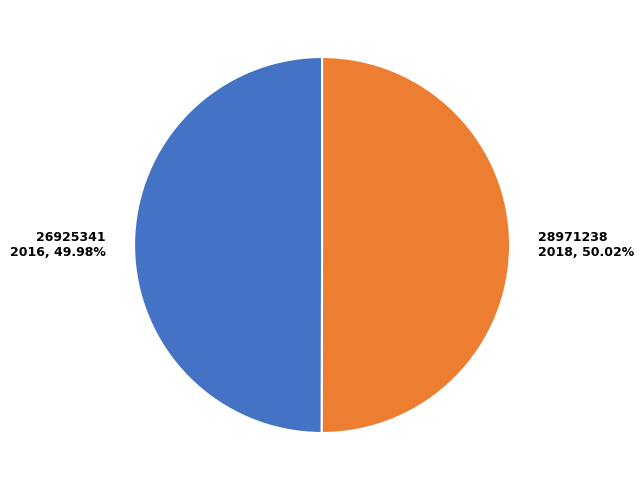

Is there any slice that represents more than half of the pie?

Yes